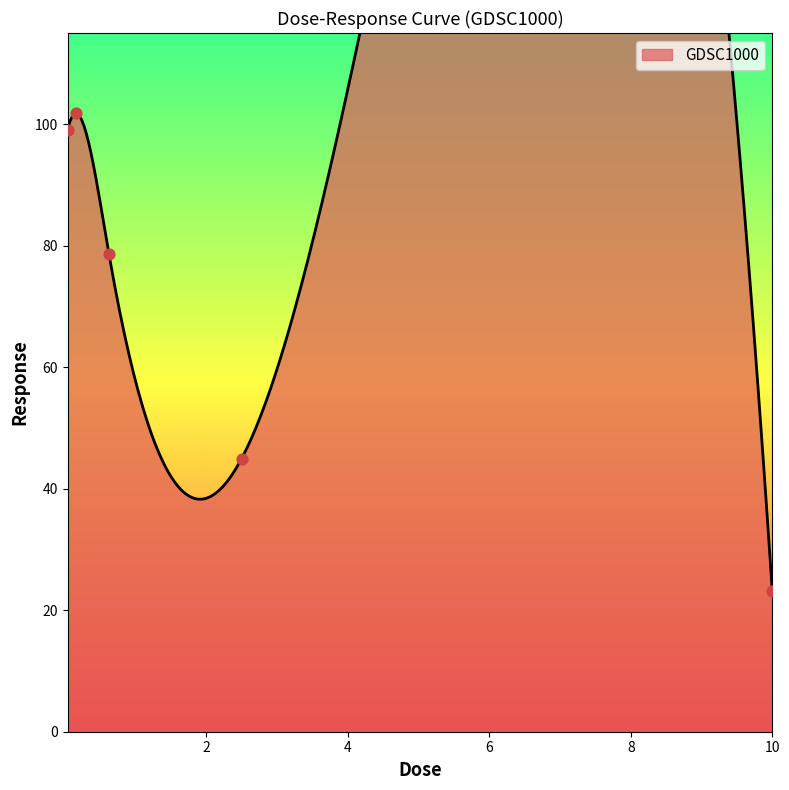

What is the ratio of the value at 10.0 to the value at 0.625?

0.3